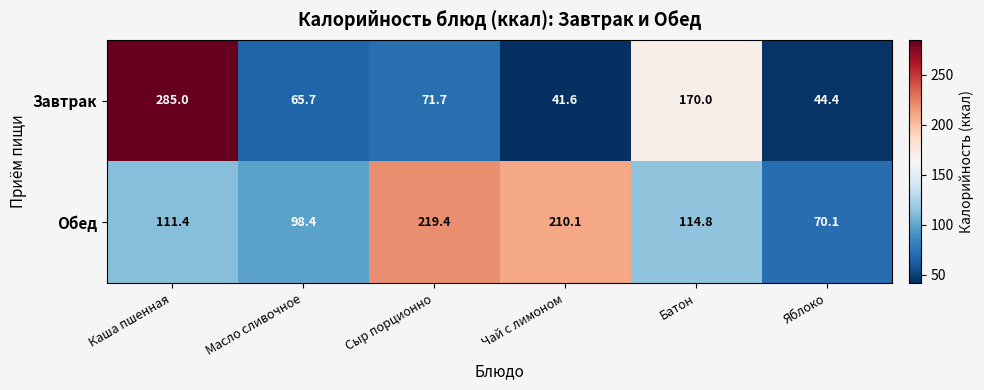

Which series has the widest spread of values?

Завтрак